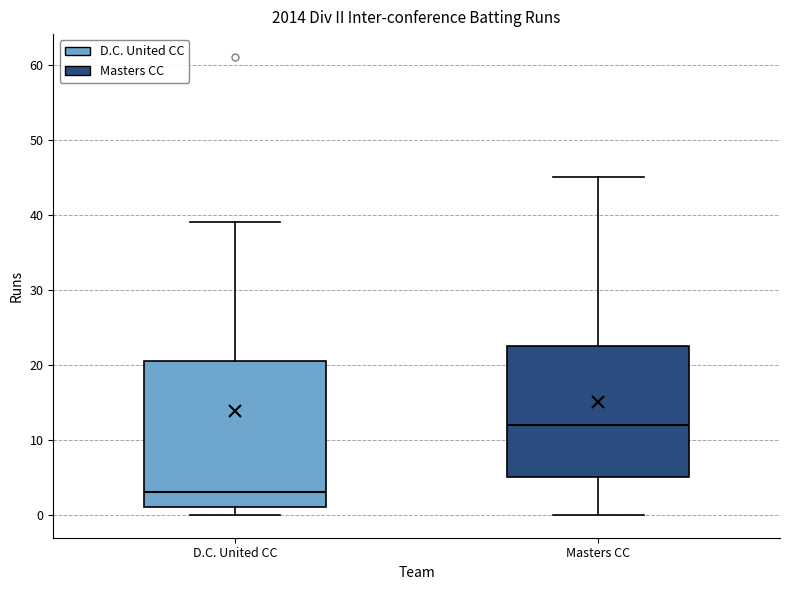

Where is the lower edge of the box for Masters CC on the y-axis? The values are not printed on the chart, so give them approximately, as read against the axis.

5